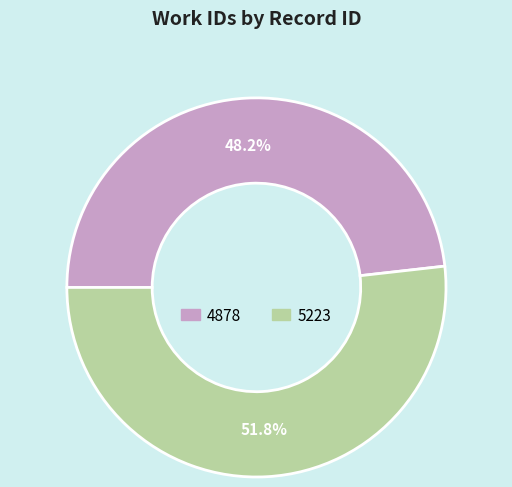

Combined, what portion of the pie is 4878 and 5223?

100.0%